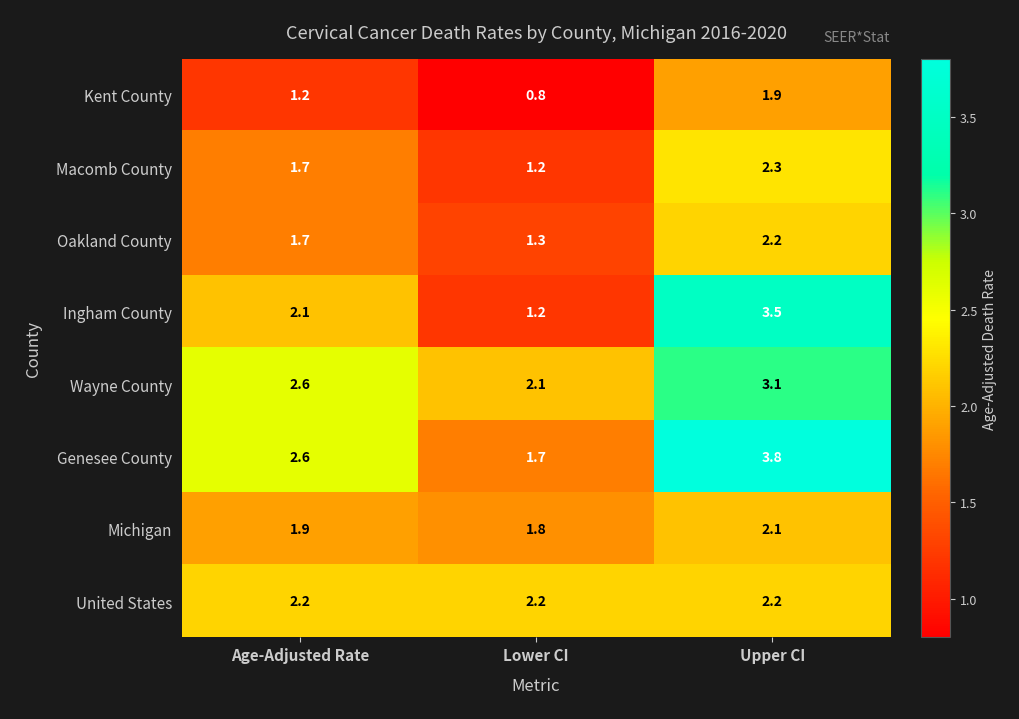

List the labels in order of Michigan value, largest first.

Upper CI, Age-Adjusted Rate, Lower CI